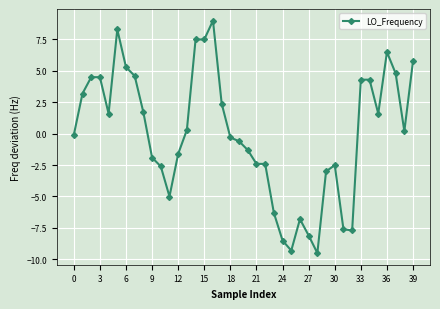

What is the value of the 28th point from the left?

-8.1